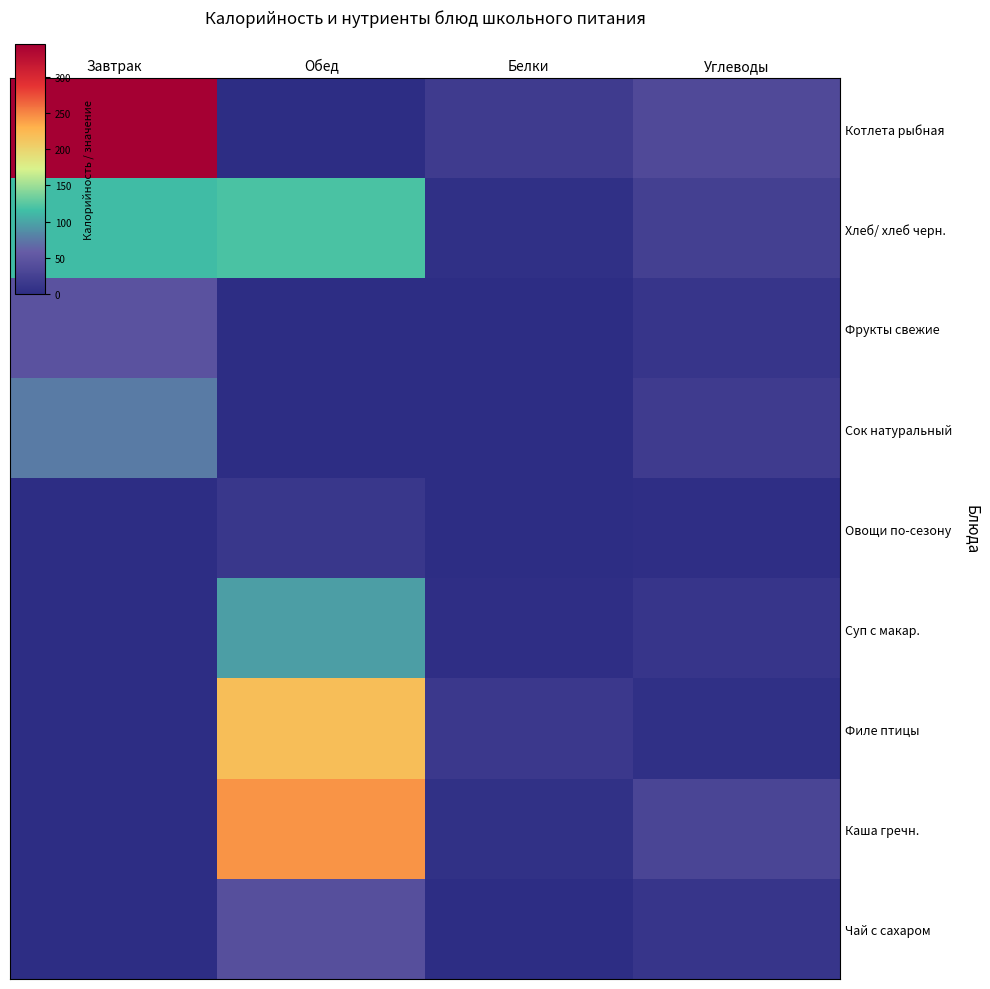

How many values in Каша гречн. are above zero?

3